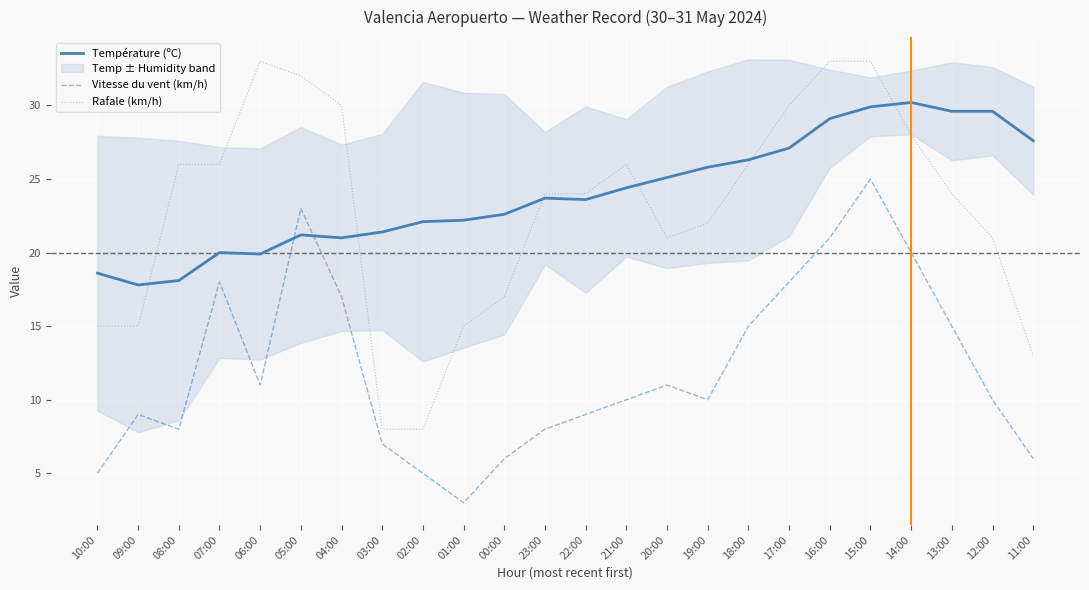

Rank the categories by Vitesse du vent (km/h) value from highest to lowest.

15:00, 05:00, 16:00, 14:00, 07:00, 17:00, 04:00, 18:00, 13:00, 06:00, 20:00, 21:00, 19:00, 12:00, 09:00, 22:00, 08:00, 23:00, 03:00, 00:00, 11:00, 10:00, 02:00, 01:00